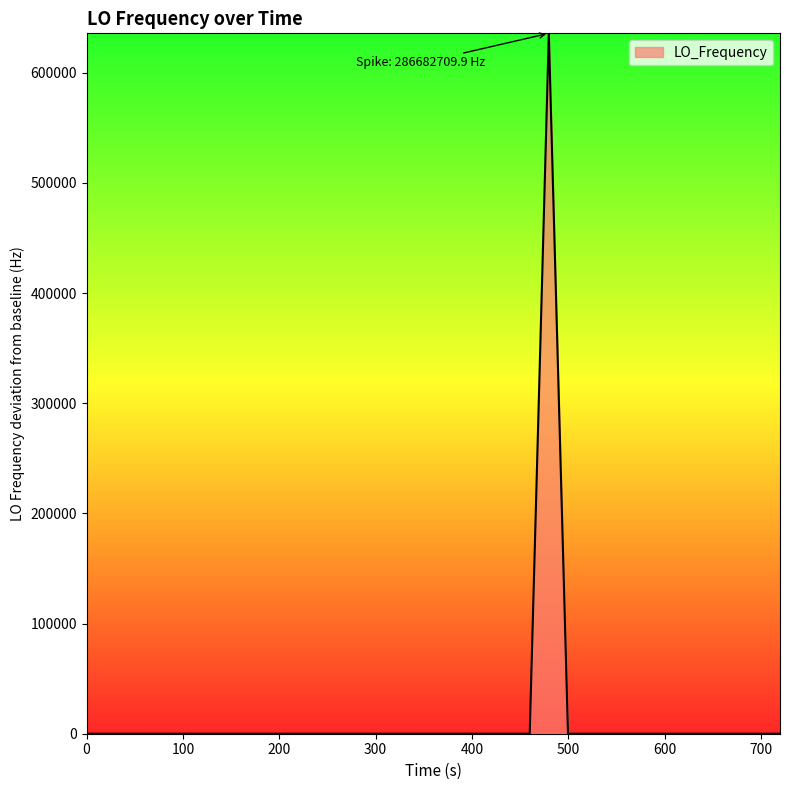

What is the difference between the maximum and minimum values?

635715.0